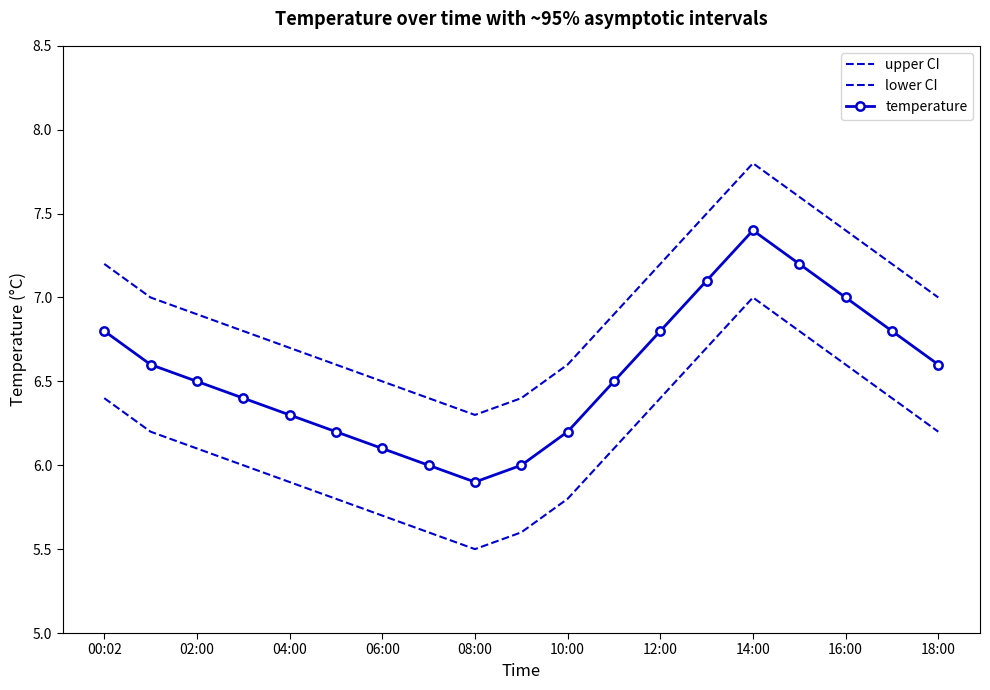

What is the label of the 2nd point from the right?

17